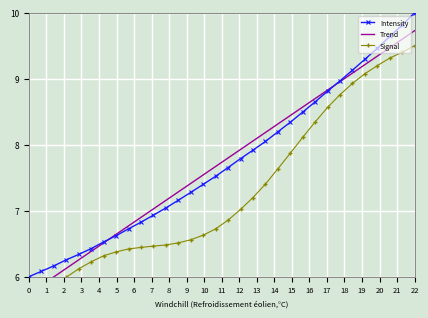

At which label does Intensity reach its peak?

22